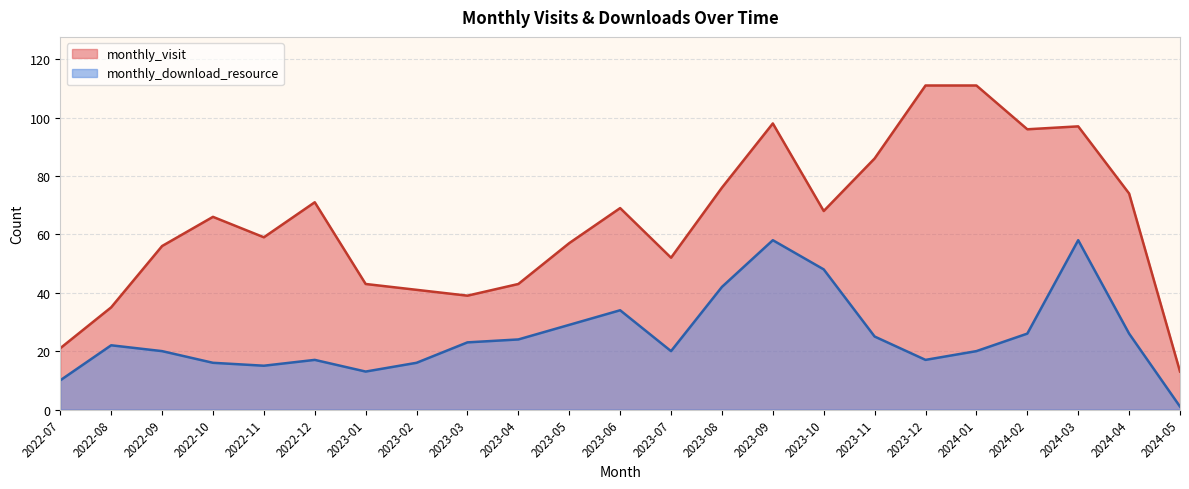

Is the value of monthly_visit at 2023-07 greater than the value of monthly_download_resource at 2022-10?

Yes